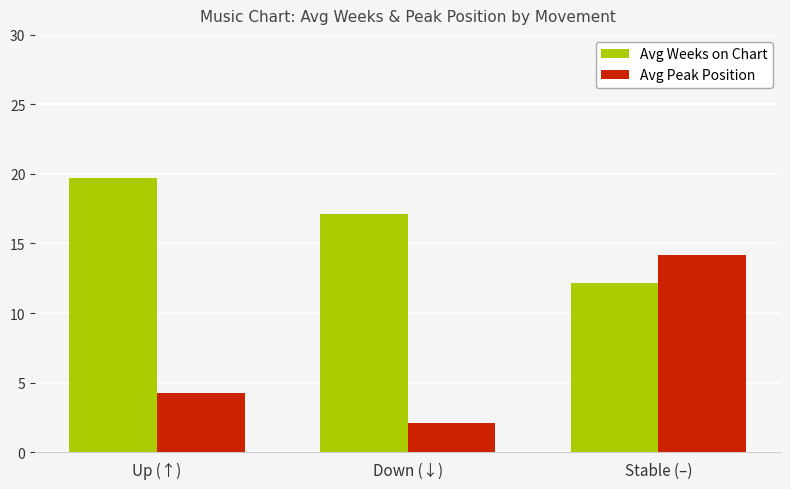

What are all the series names shown in the legend?

Avg Weeks on Chart, Avg Peak Position